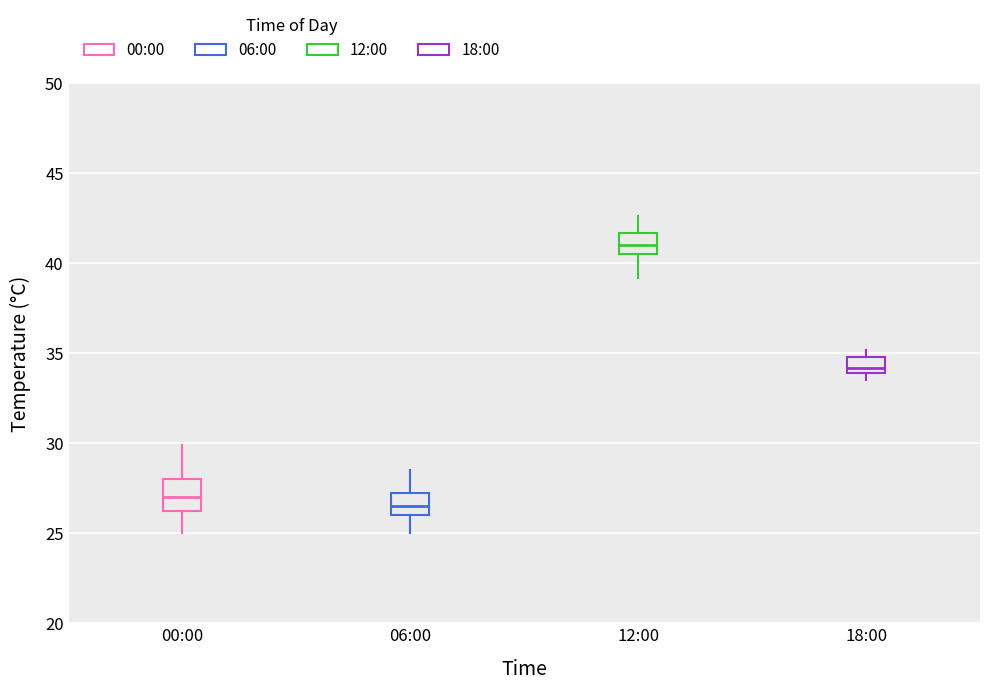

Which box has the highest median line?

12:00